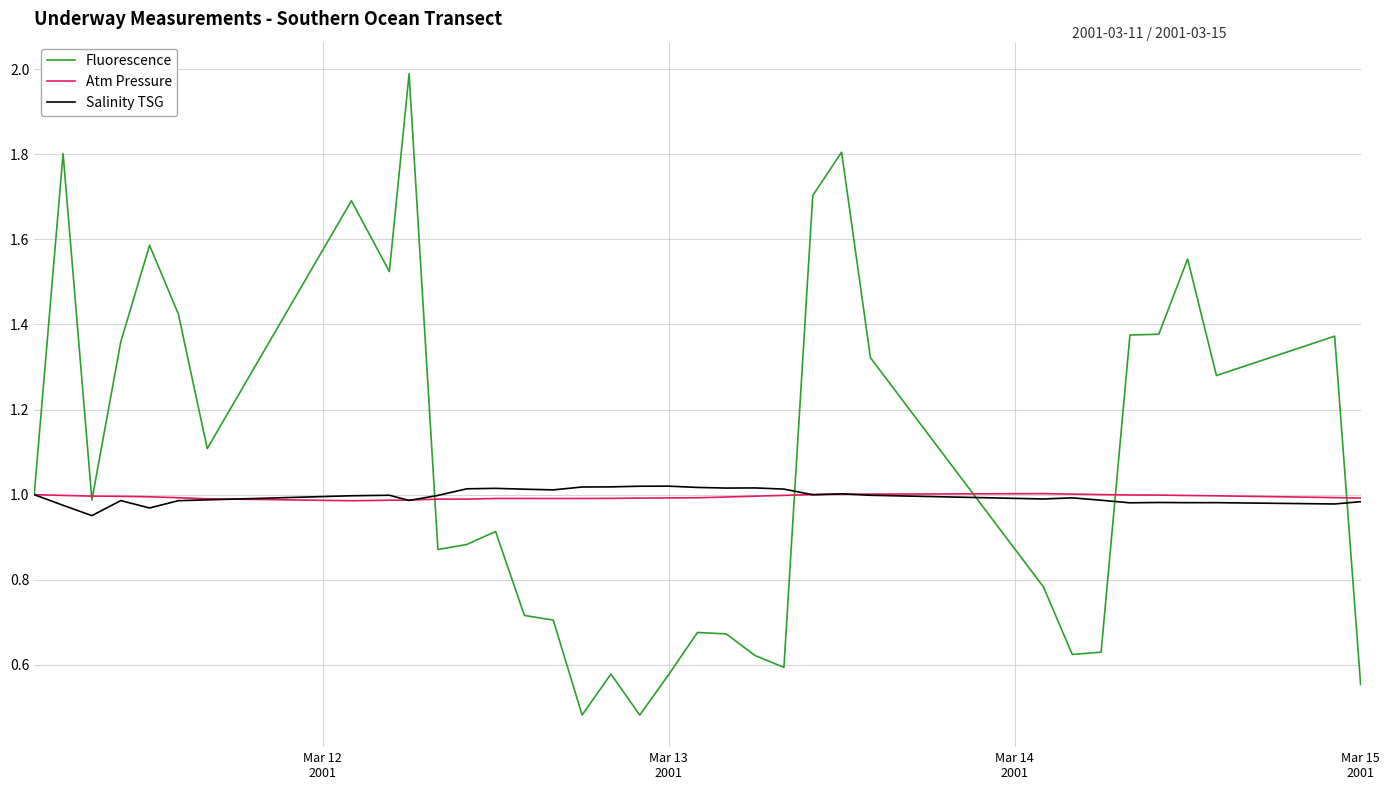

Which series has the largest total across all categories?

Fluorescence